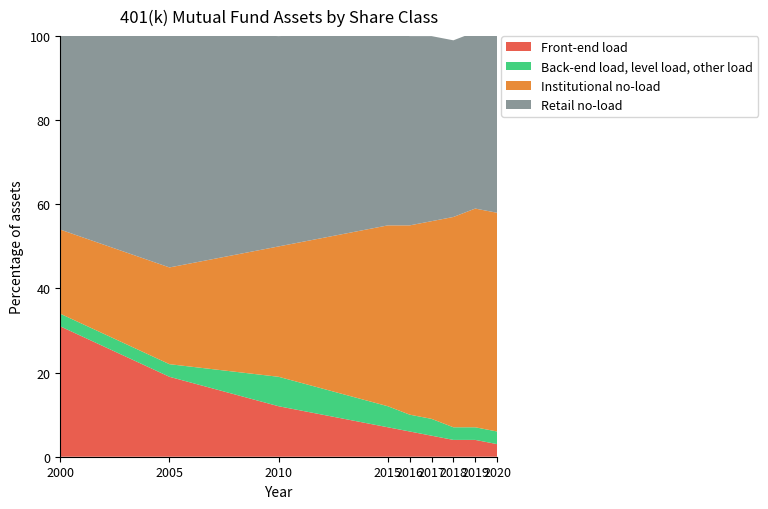

Reading right to left, what are all the values shown in this chart?

Front-end load: 2020=3	2019=4	2018=4	2017=5	2016=6	2015=7	2010=12	2005=19	2000=31
Back-end load, level load, other load: 2020=3	2019=3	2018=3	2017=4	2016=4	2015=5	2010=7	2005=3	2000=3
Institutional no-load: 2020=52	2019=52	2018=50	2017=47	2016=45	2015=43	2010=31	2005=23	2000=20
Retail no-load: 2020=42	2019=42	2018=42	2017=44	2016=45	2015=46	2010=50	2005=56	2000=46